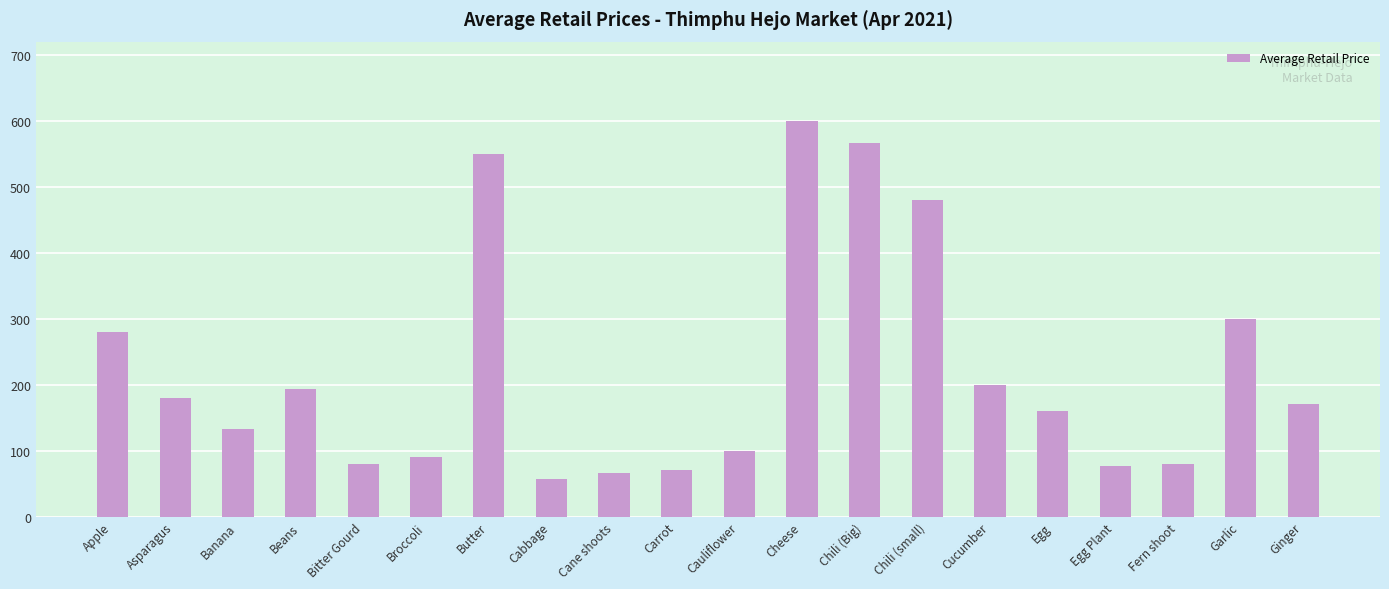

Reading left to right, list all the values displayed in this chart.

280.0	180.0	133.3	193.3	80.0	90.0	550.0	56.7	66.7	70.0	100.0	600.0	566.7	480.0	200.0	160.0	76.7	80.0	300.0	170.0